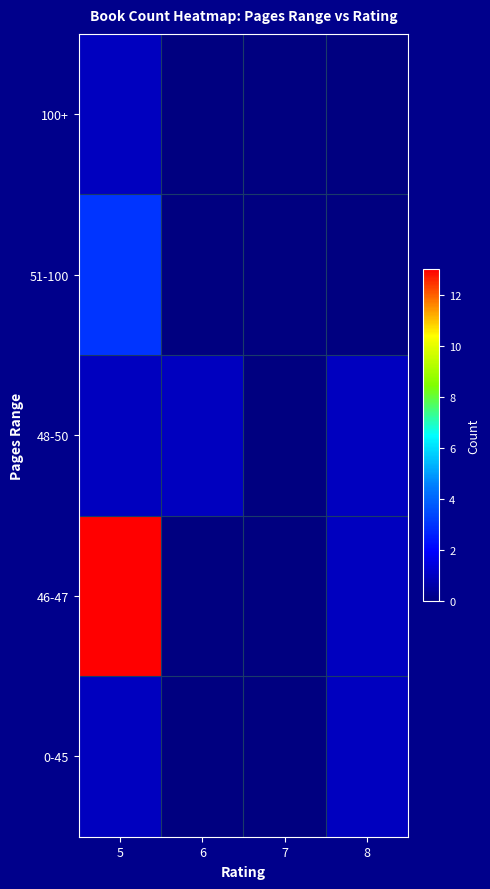

At which category is the sum across all series the highest?

5